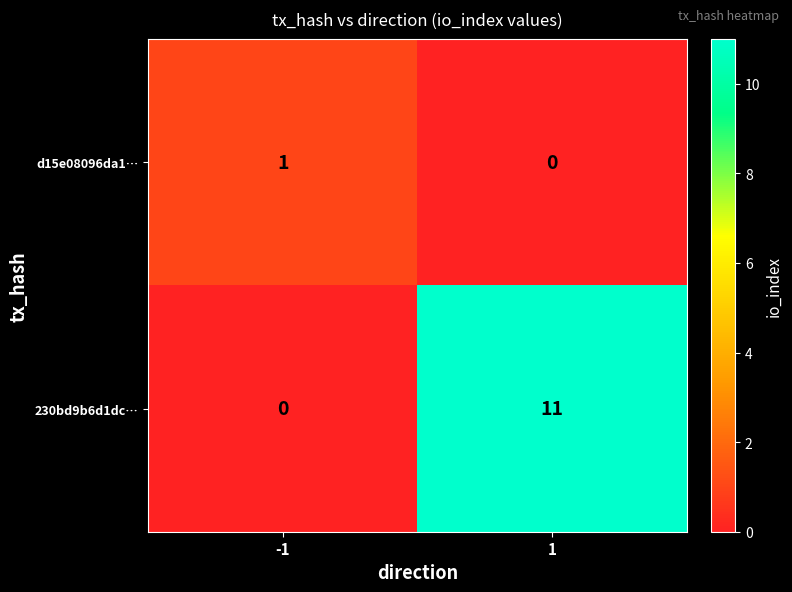

Which series has the largest range (max minus min)?

230bd9b6d1dc…